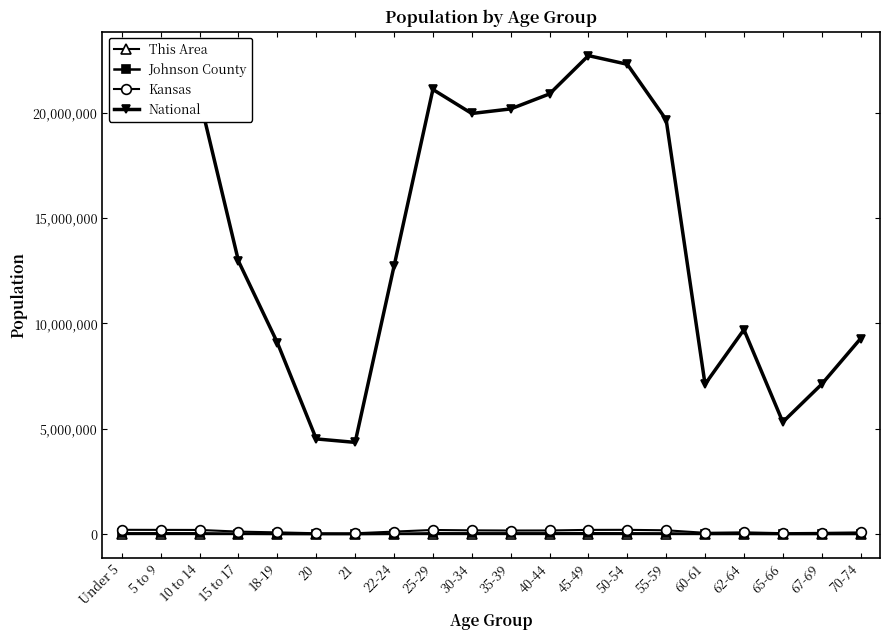

True or false: National and This Area cross at least once.

False